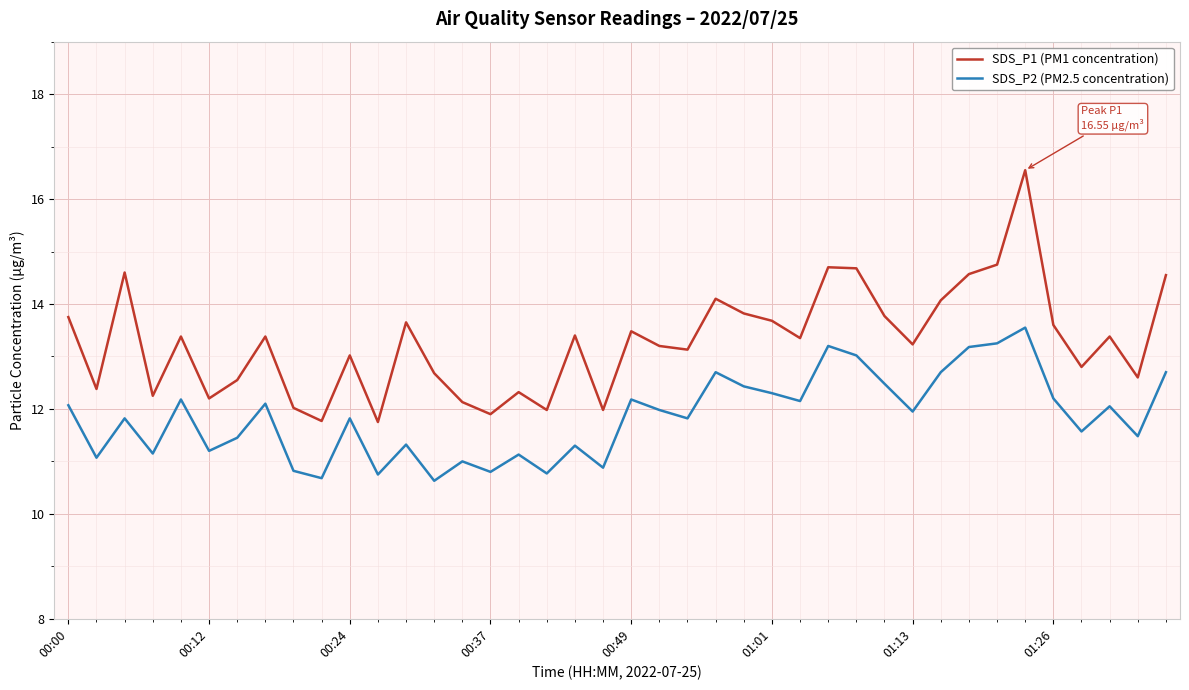

Which series has the largest range (max minus min)?

SDS_P1 (PM1 concentration)